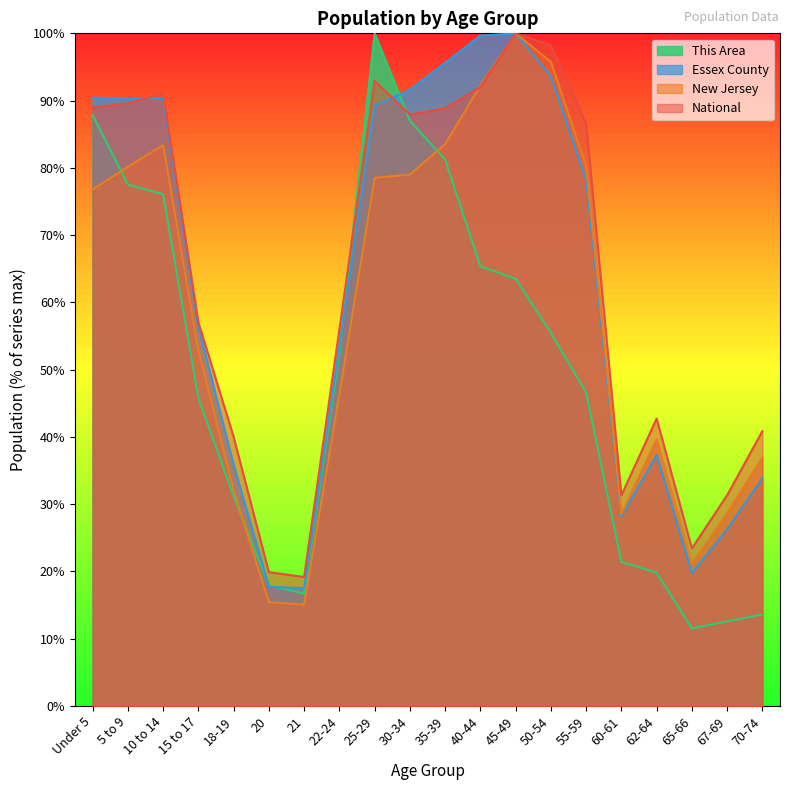

List the series in order of their peak value, lowest first.

This Area, Essex County, New Jersey, National